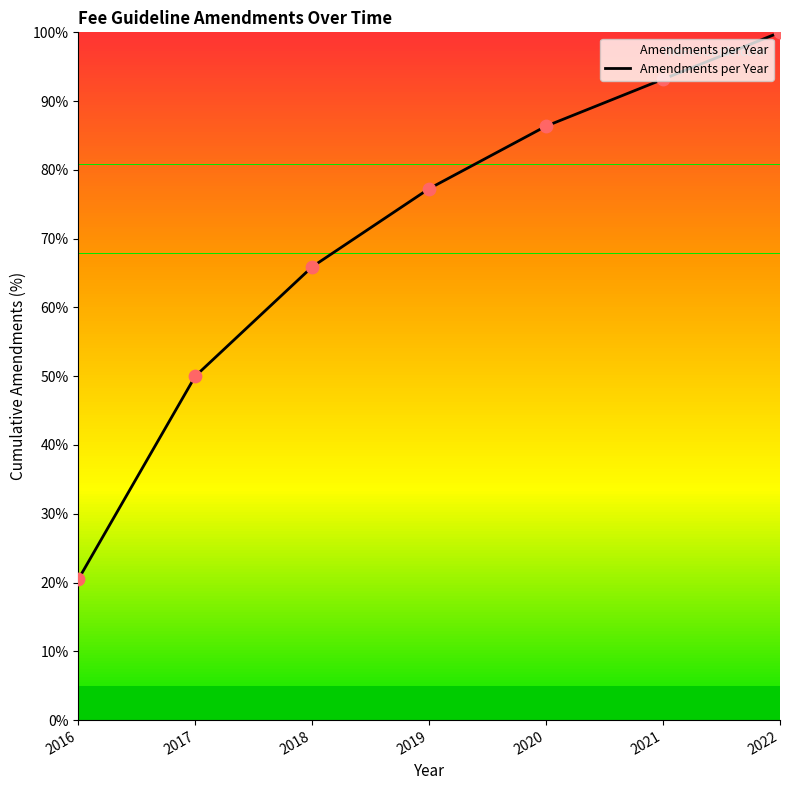

Approximately how many times larger is the value at 2022 compared to 2021?

1.1